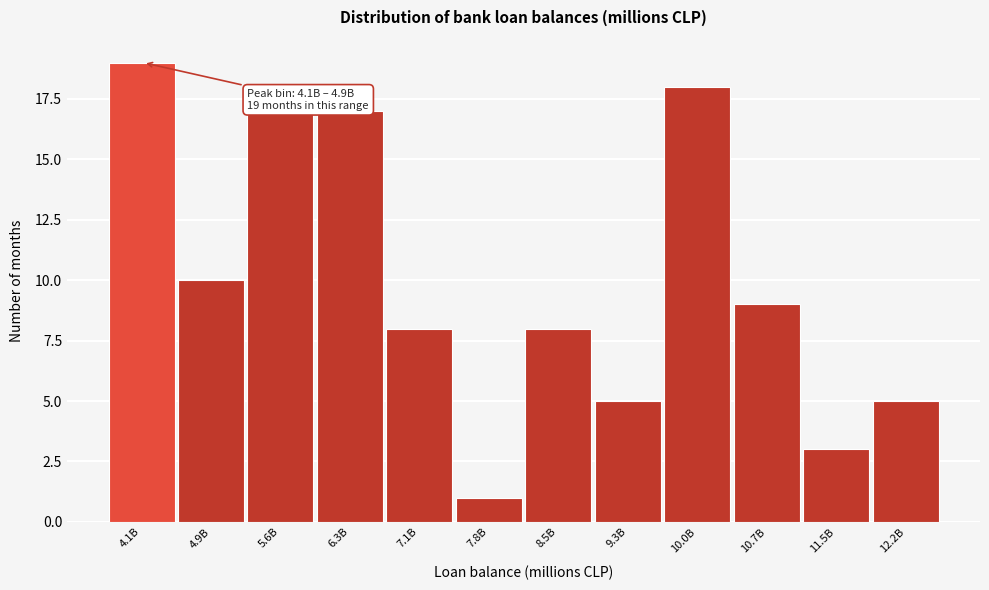

Reading left to right, extract all data points from this chart.

19	10	17	17	8	1	8	5	18	9	3	5